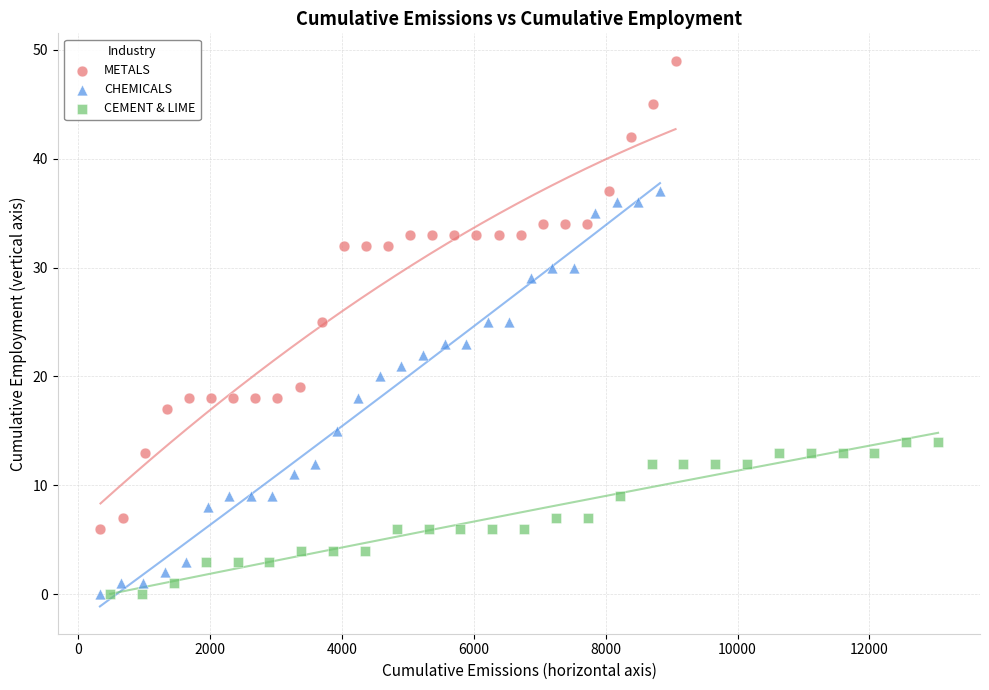

Which series contains the highest Y value?

METALS